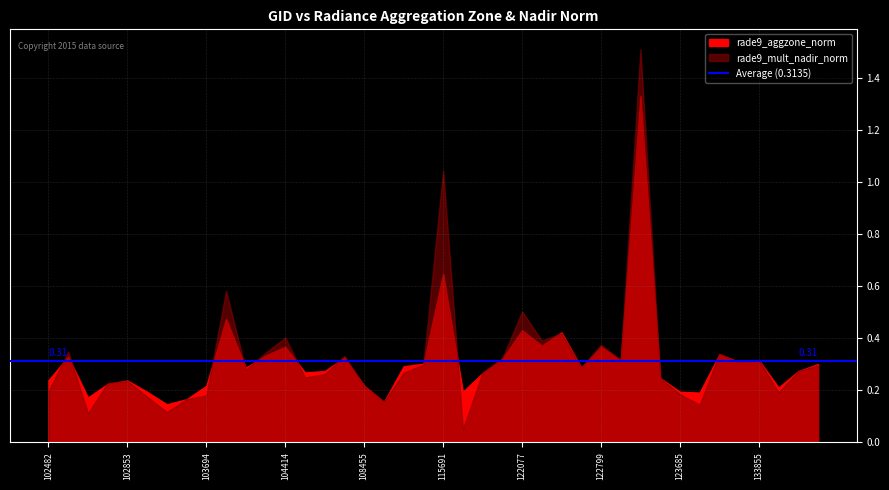

Which label corresponds to the largest value in the chart?

123339